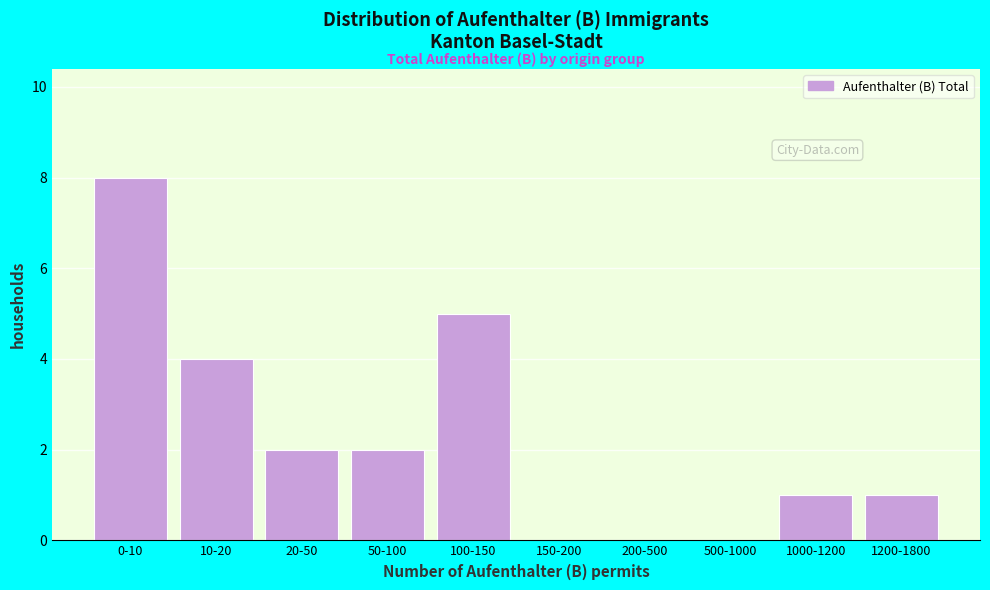

Reading left to right, extract all data points from this chart.

0-10=8	10-20=4	20-50=2	50-100=2	100-150=5	150-200=0	200-500=0	500-1000=0	1000-1200=1	1200-1800=1